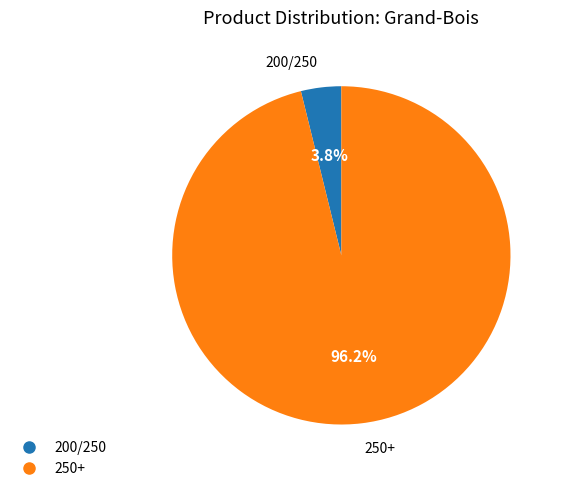

Is it true that 200/250 is 4% of the pie?

True